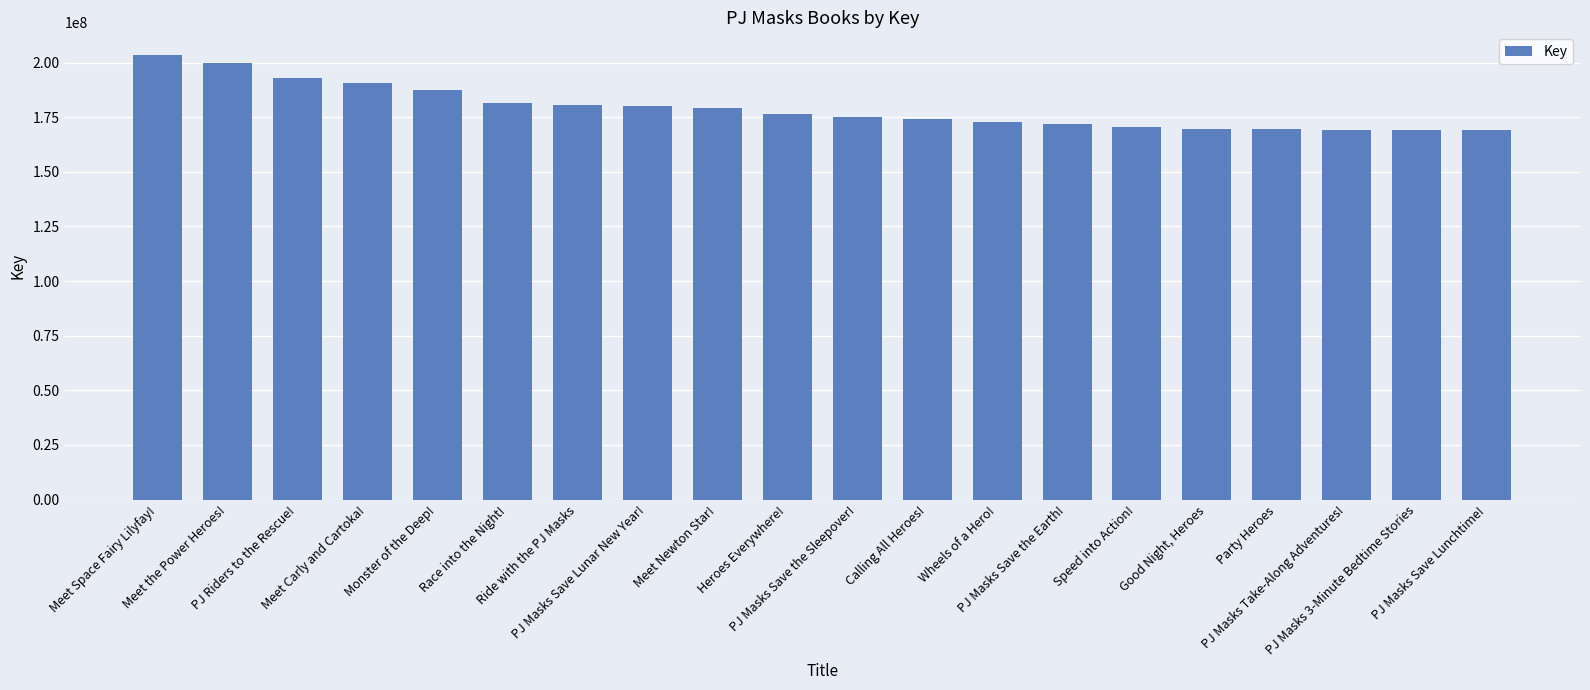

List the labels in order of value, largest first.

Meet Space Fairy Lilyfay!, Meet the Power Heroes!, PJ Riders to the Rescue!, Meet Carly and Cartoka!, Monster of the Deep!, Race into the Night!, Ride with the PJ Masks, PJ Masks Save Lunar New Year!, Meet Newton Star!, Heroes Everywhere!, PJ Masks Save the Sleepover!, Calling All Heroes!, Wheels of a Hero!, PJ Masks Save the Earth!, Speed into Action!, Good Night, Heroes, Party Heroes, PJ Masks Take-Along Adventures!, PJ Masks 3-Minute Bedtime Stories, PJ Masks Save Lunchtime!